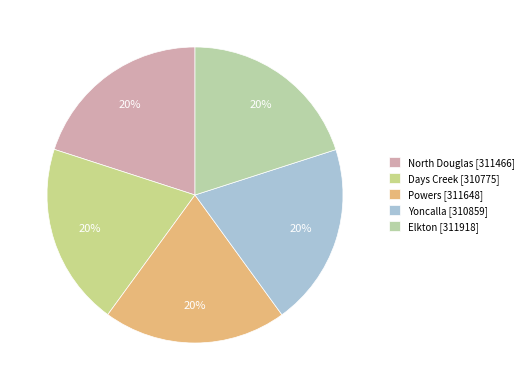

Is it true that Powers is 20% of the pie?

True